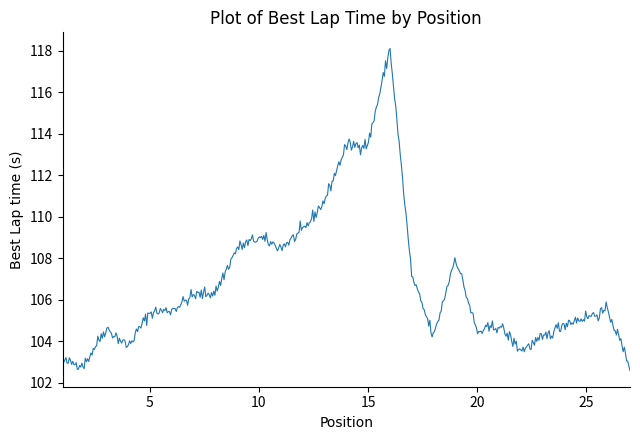

What is the greatest value displayed?

118.1